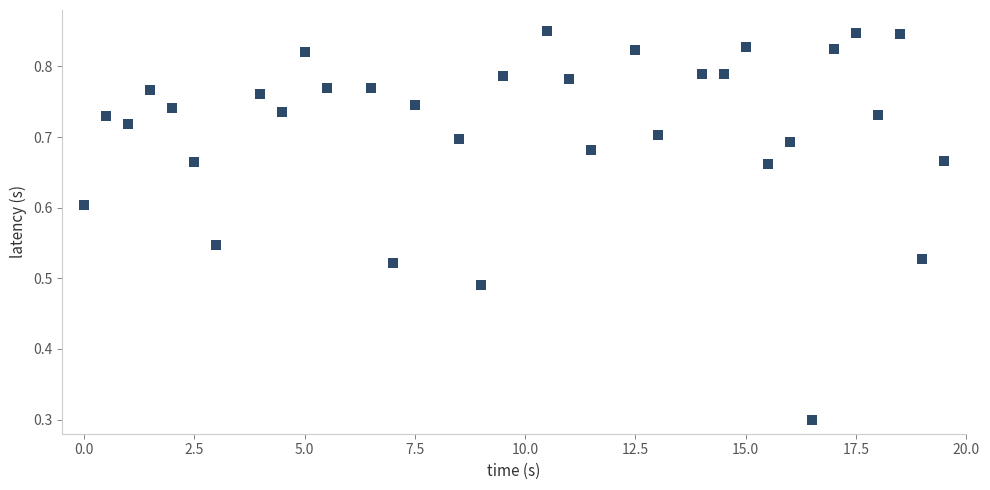

What Y value in the scatter plot is closest to 0?

0.3